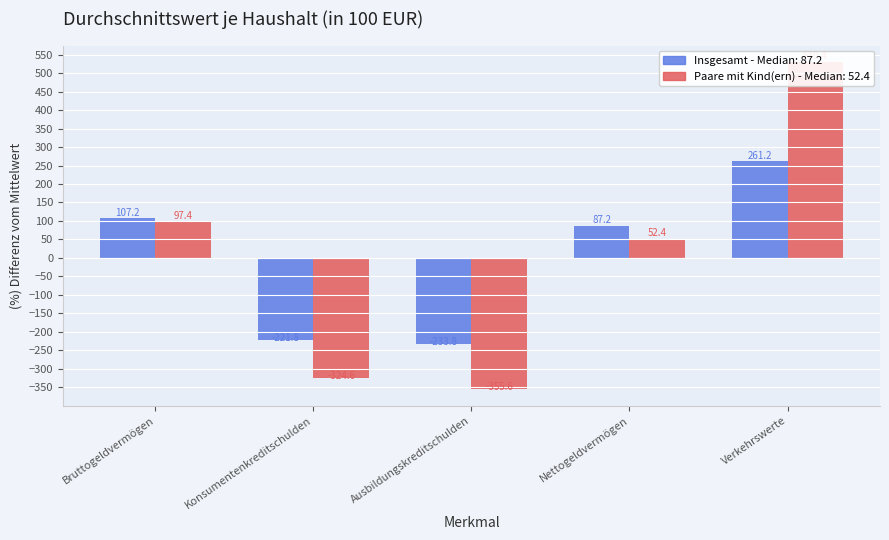

True or false: Insgesamt has a value of -340.4 at Ausbildungskreditschulden.

False